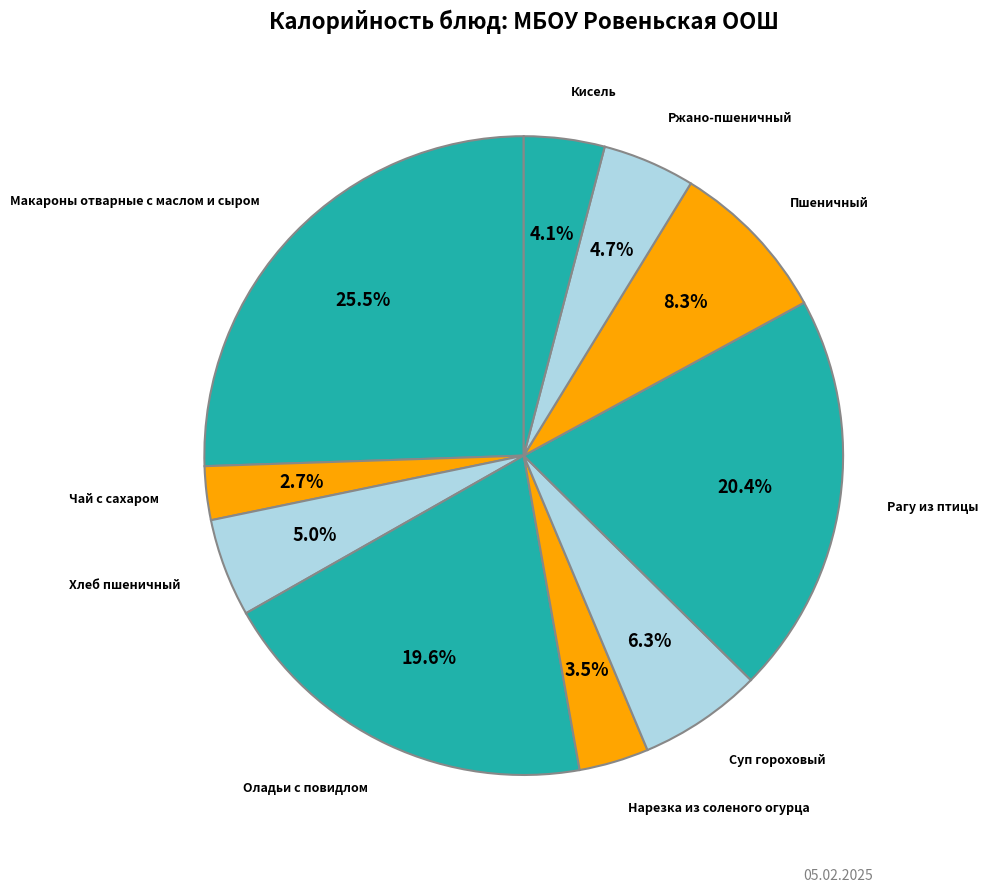

How many segments does this pie chart have?

10